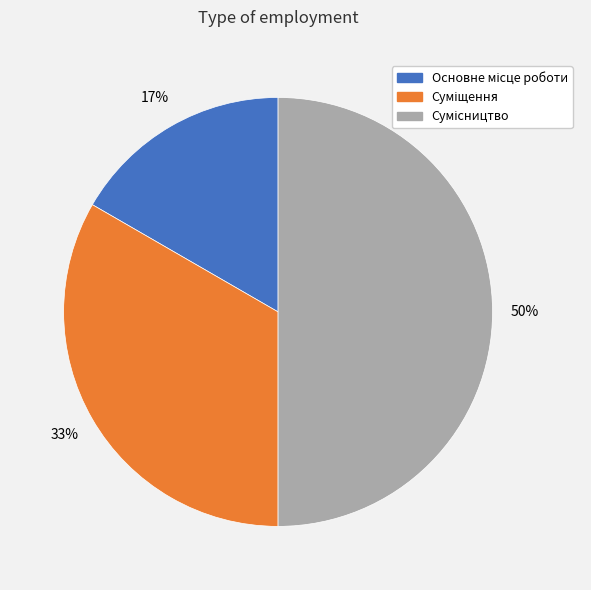

To the nearest percent, what is the average slice percentage?

33%